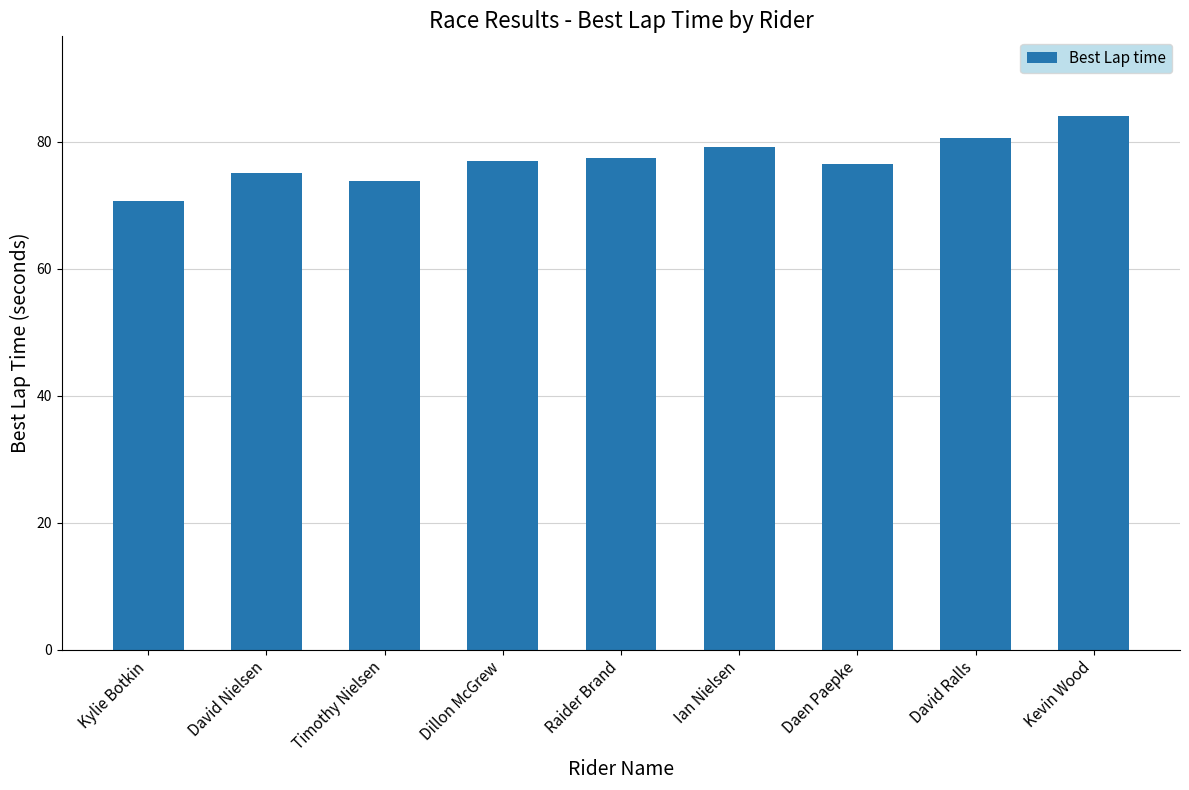

Is it true that the value at Timothy Nielsen is 30.9?

False